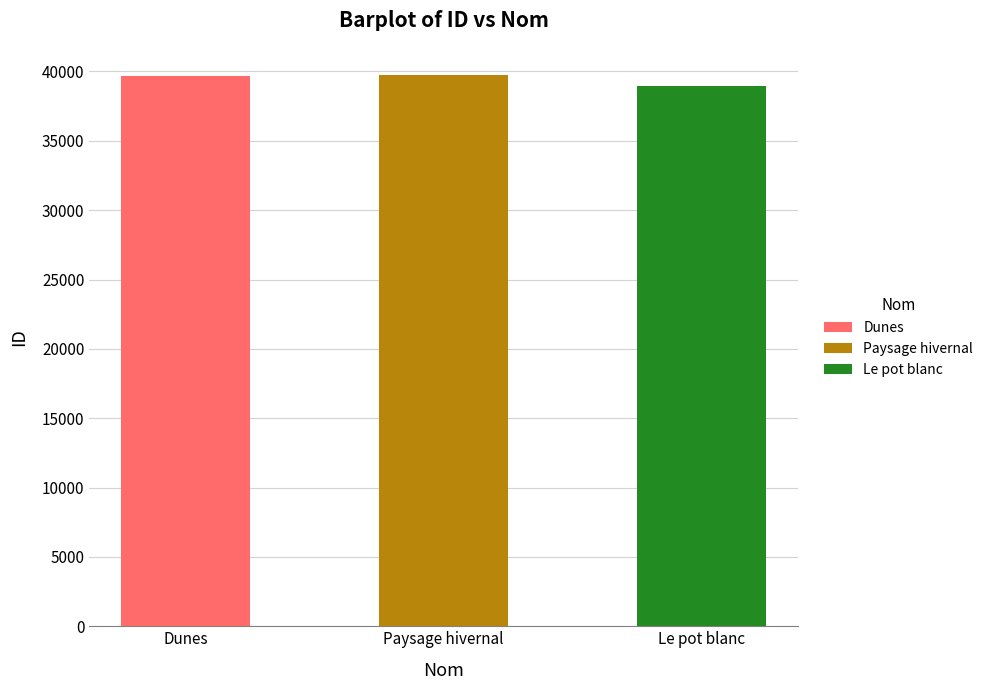

True or false: the data shows 68207 at Paysage hivernal.

False